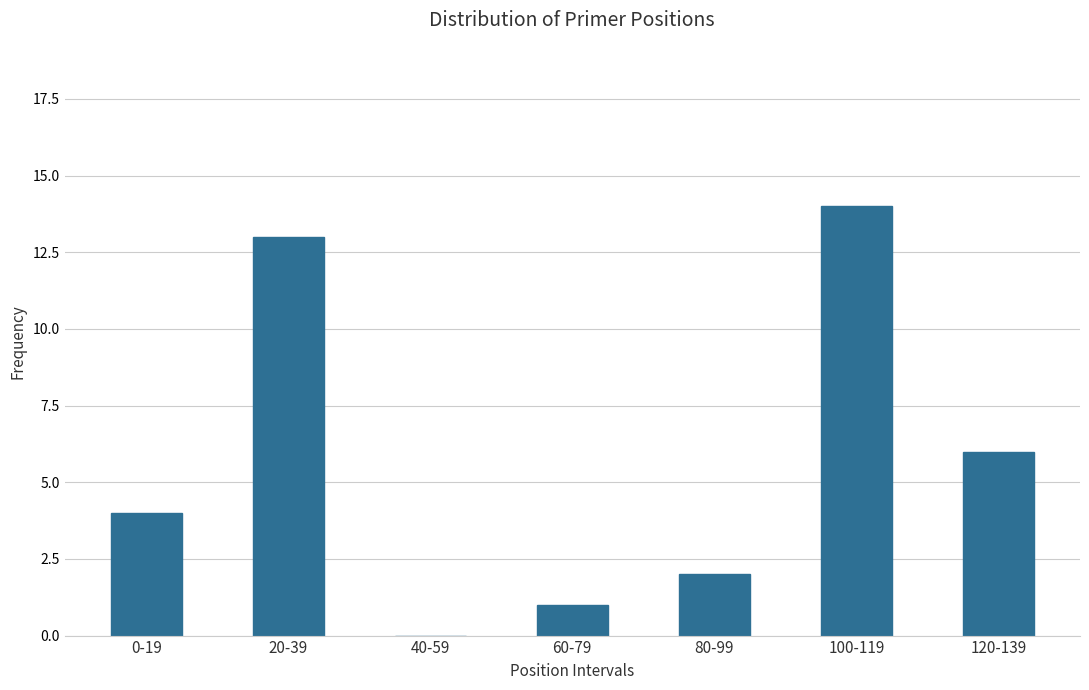

Reading left to right, transcribe all the data shown in this chart.

0-19=4	20-39=13	40-59=0	60-79=1	80-99=2	100-119=14	120-139=6